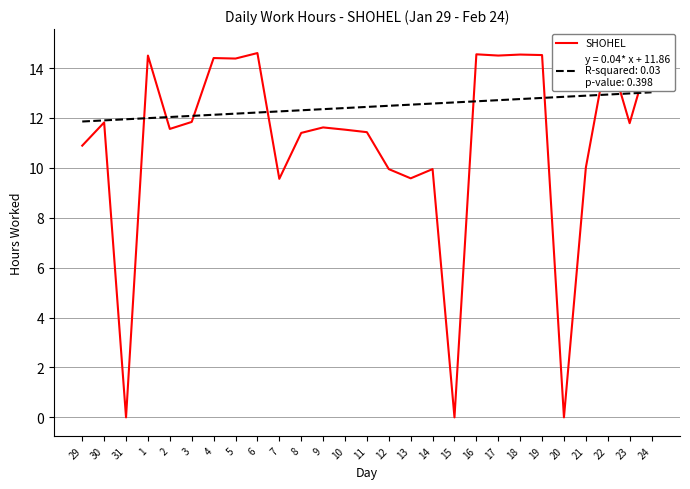

Is this an area chart (filled region under the line)?

No